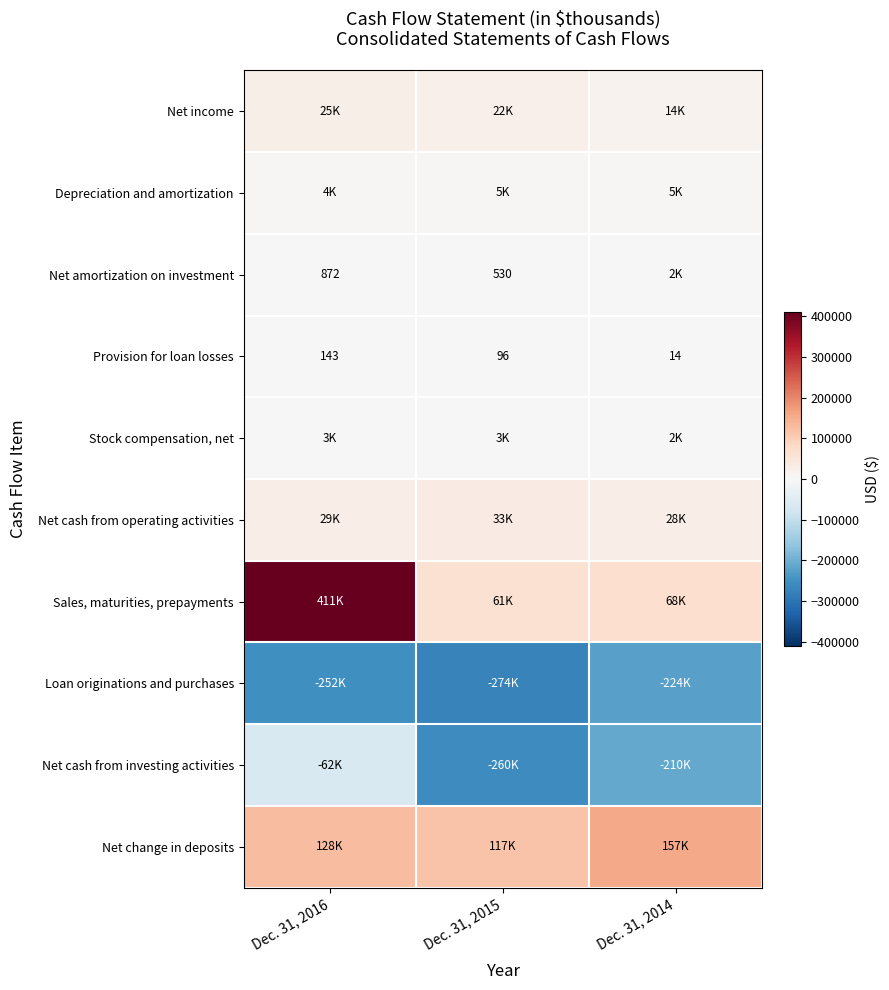

At which label does Provision for loan losses reach its minimum?

Dec. 31, 2014